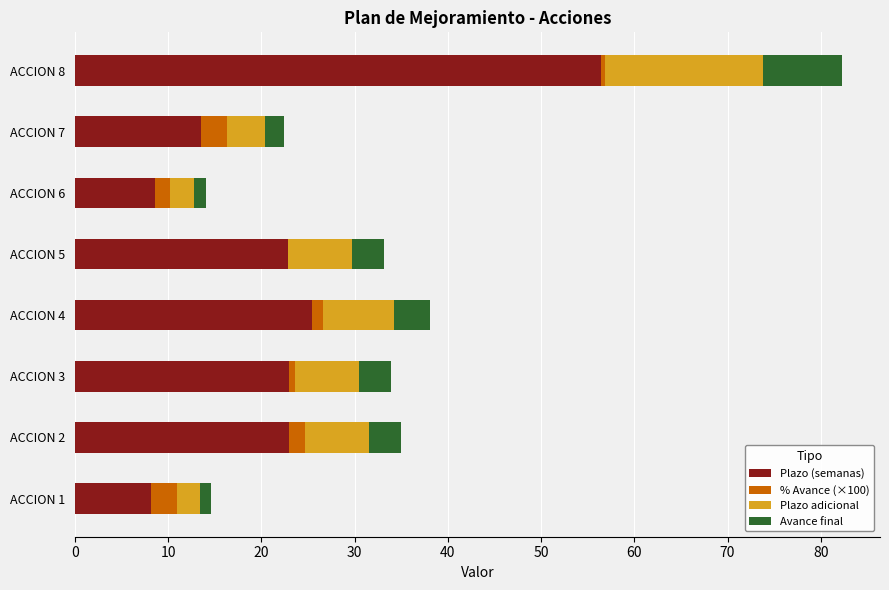

Which category has the highest value in the Plazo (semanas) series?

ACCION 8